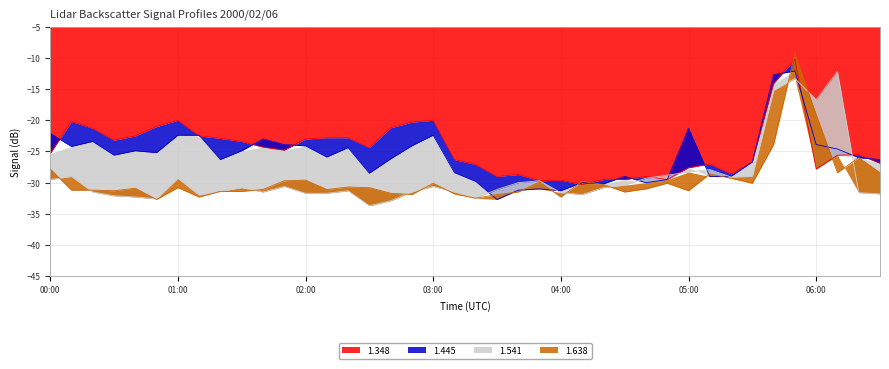

Which series has the widest spread of values?

1.638